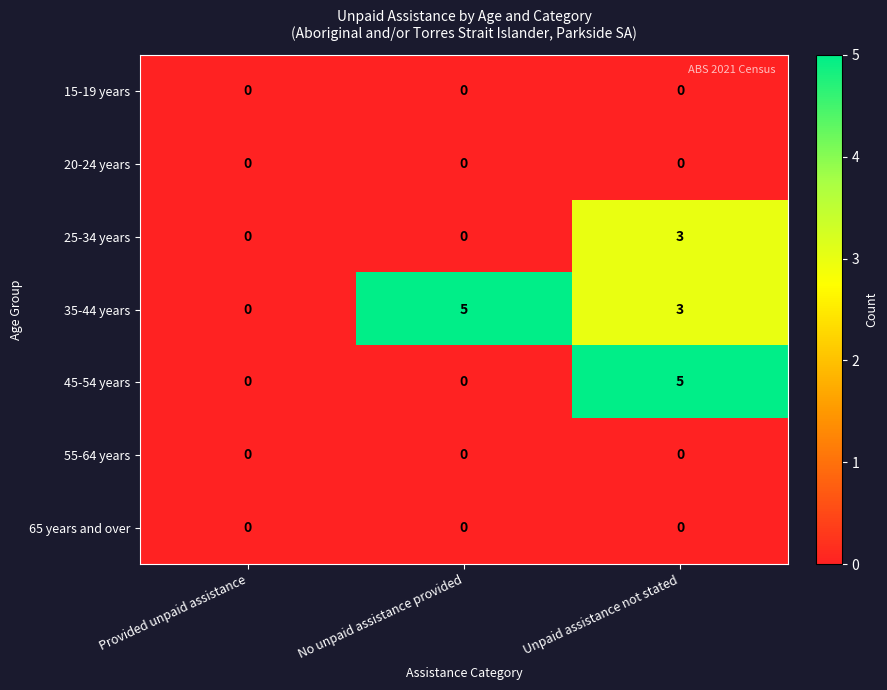

Which series changed the most between Provided unpaid assistance and Unpaid assistance not stated?

45-54 years